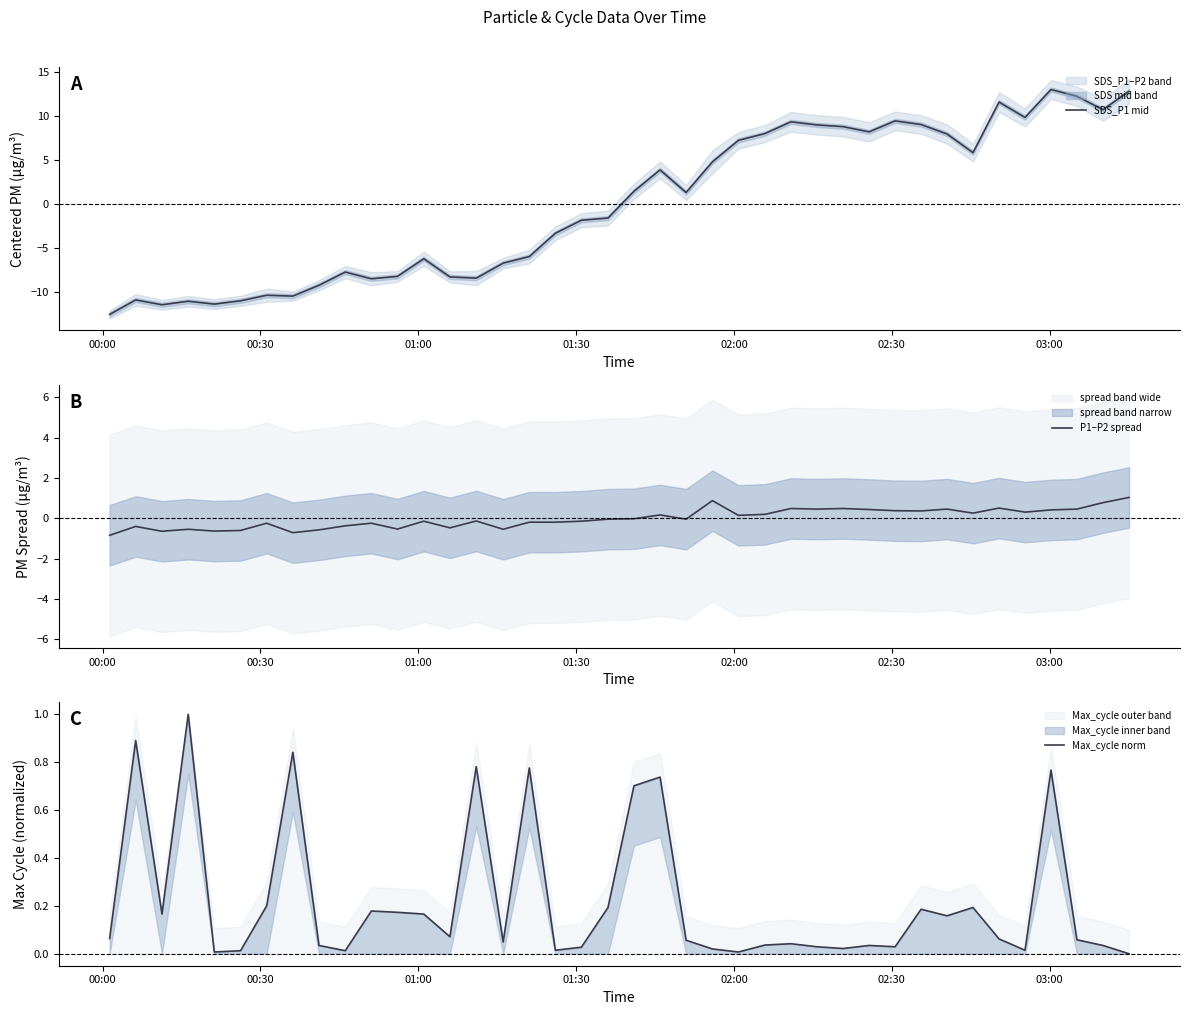

Reading left to right, transcribe all the data shown in this chart.

SDS_P1 mid: -12.5	-10.9	-11.4	-11.0	-11.4	-11.0	-10.3	-10.4	-9.2	-7.7	-8.5	-8.2	-6.2	-8.3	-8.4	-6.7	-6.0	-3.3	-1.8	-1.6	1.5	3.9	1.3	4.8	7.2	8.0	9.4	9.0	8.8	8.2	9.5	9.0	8.0	5.9	11.6	9.8	13.0	12.3	10.7	12.8
P1–P2 spread: -0.8	-0.4	-0.6	-0.5	-0.6	-0.6	-0.2	-0.7	-0.6	-0.4	-0.2	-0.5	-0.1	-0.5	-0.1	-0.5	-0.2	-0.2	-0.1	-0.0	-0.0	0.2	-0.0	0.9	0.1	0.2	0.5	0.5	0.5	0.4	0.4	0.4	0.5	0.3	0.5	0.3	0.4	0.5	0.8	1.0
Max_cycle norm: 0.1	0.9	0.2	1.0	0.0	0.0	0.2	0.8	0.0	0.0	0.2	0.2	0.2	0.1	0.8	0.0	0.8	0.0	0.0	0.2	0.7	0.7	0.1	0.0	0.0	0.0	0.0	0.0	0.0	0.0	0.0	0.2	0.2	0.2	0.1	0.0	0.8	0.1	0.0	0.0